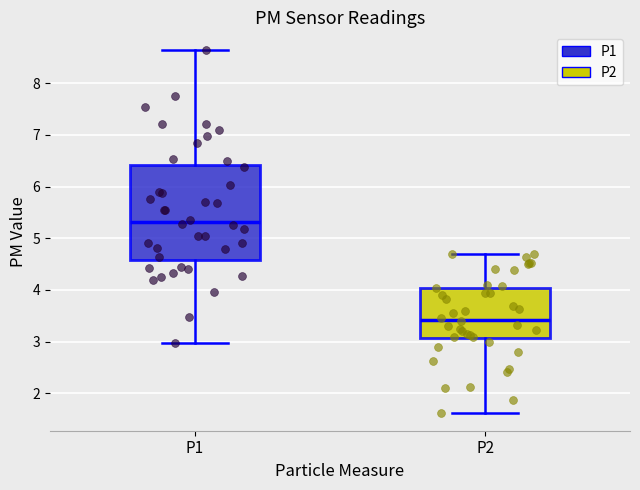

Reading left to right, transcribe this box plot: for each box, give where its median line is, the range the box spans, and where its two whiskers end, as read against the y-axis. The values are not printed on the chart, so give them approximately, as read against the axis.

P1: median 5.3, box 4.6 to 6.4, whiskers 3.0 to 8.6
P2: median 3.4, box 3.1 to 4.0, whiskers 1.6 to 4.7